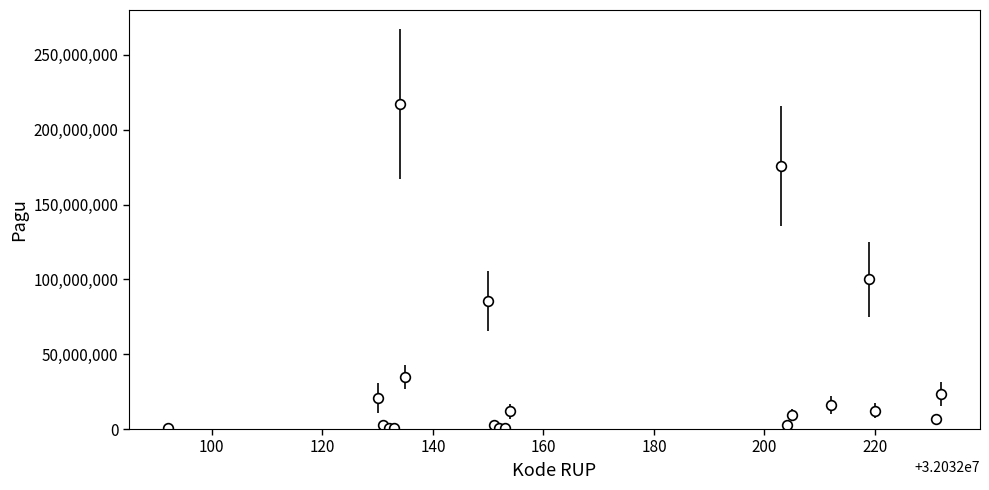

True or false: there are more than 0 points higher than both neighbors.

True